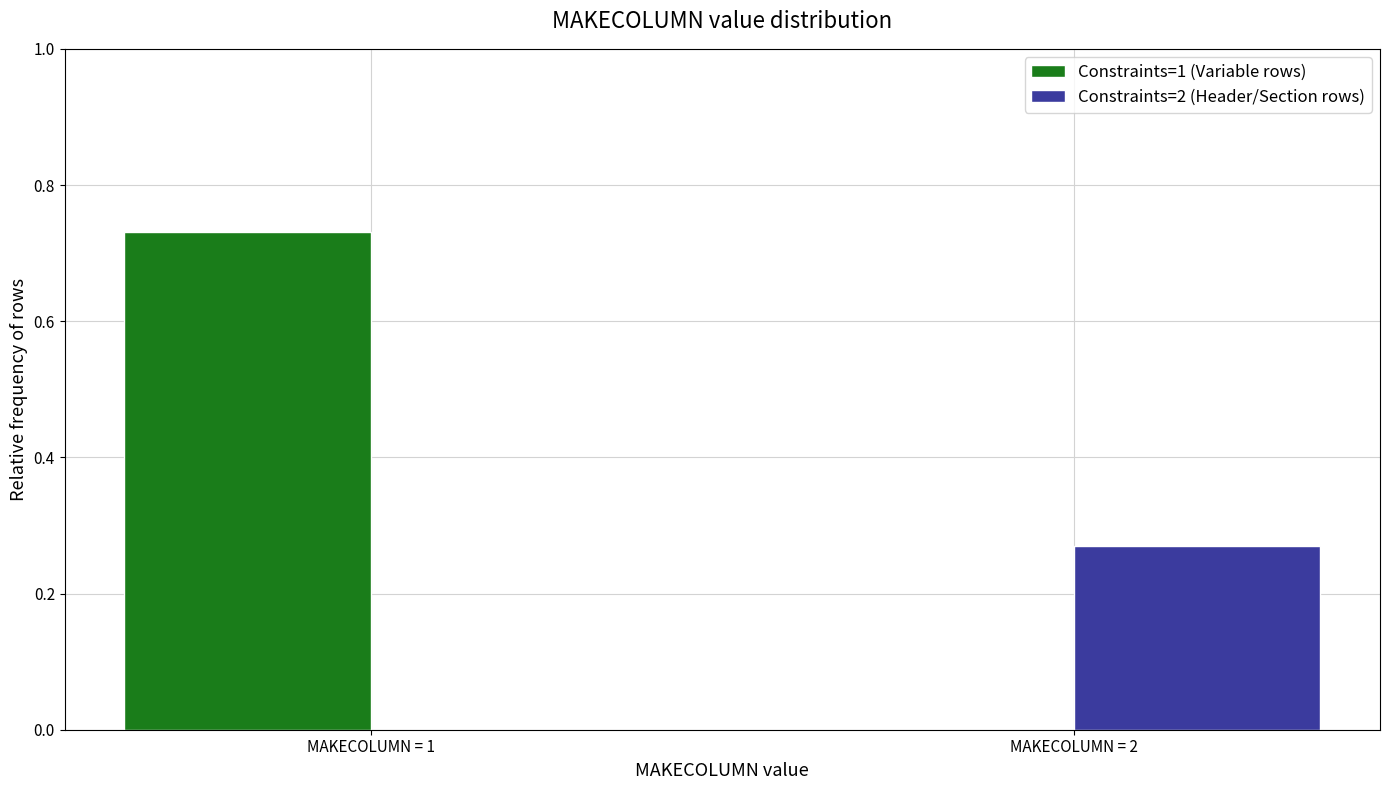

At which category is the sum across all series the highest?

MAKECOLUMN = 1